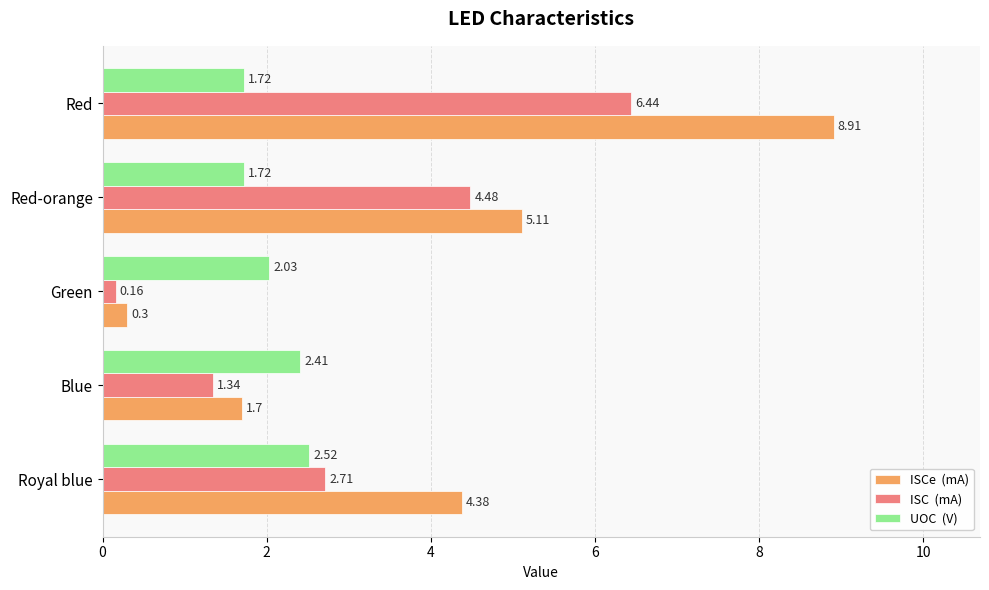

At which category is the sum across all series the highest?

Red